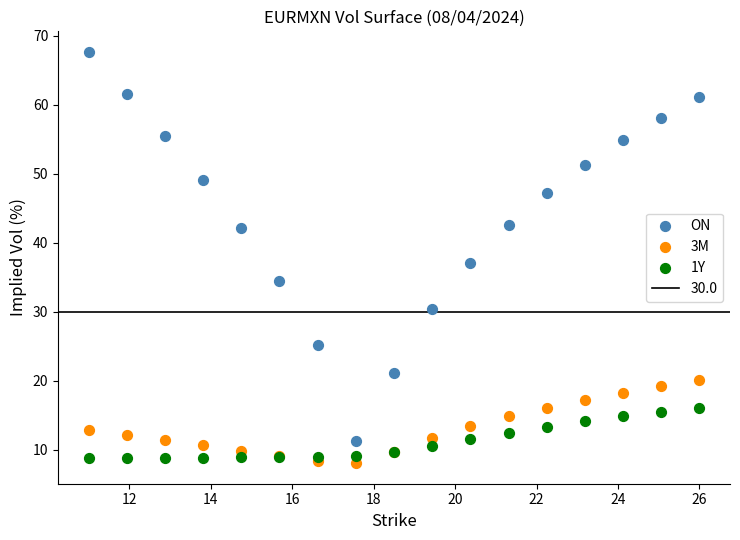

In the ON series, what Y value is closest to 39?

37.1